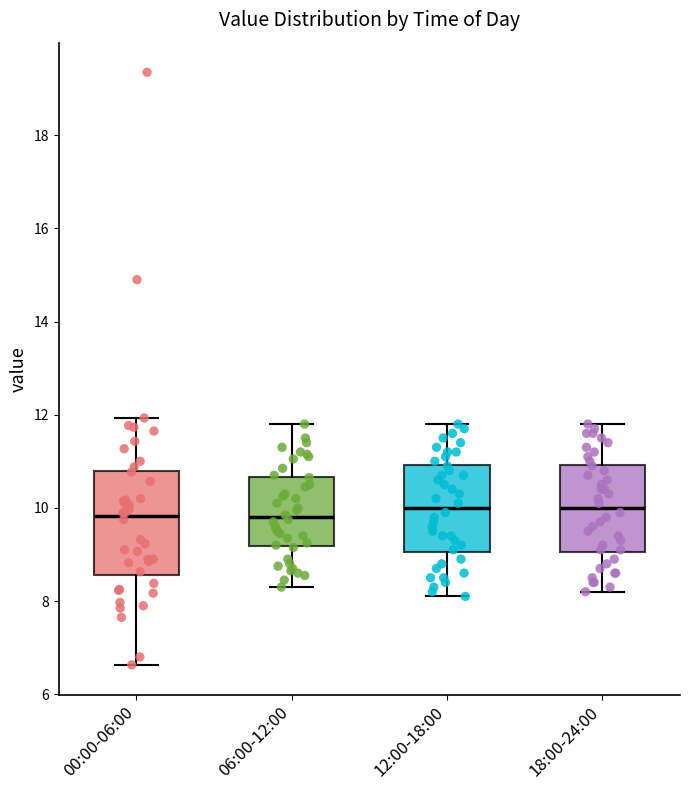

Reading left to right, transcribe this box plot: for each box, give where its median line is, the range the box spans, and where its two whiskers end, as read against the y-axis. The values are not printed on the chart, so give them approximately, as read against the axis.

00:00-06:00: median 9.8, box 8.6 to 10.8, whiskers 6.6 to 12.0
06:00-12:00: median 9.8, box 9.2 to 10.6, whiskers 8.4 to 11.8
12:00-18:00: median 10.0, box 9.0 to 11.0, whiskers 8.2 to 11.8
18:00-24:00: median 10.0, box 9.0 to 11.0, whiskers 8.2 to 11.8